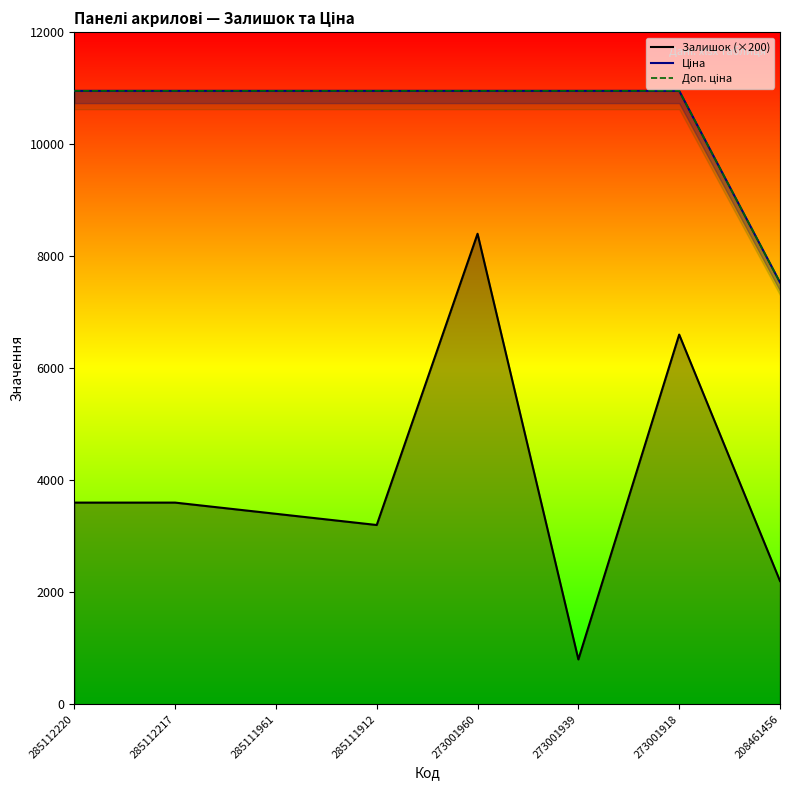

What is the sum of all Залишок values?

31800.0